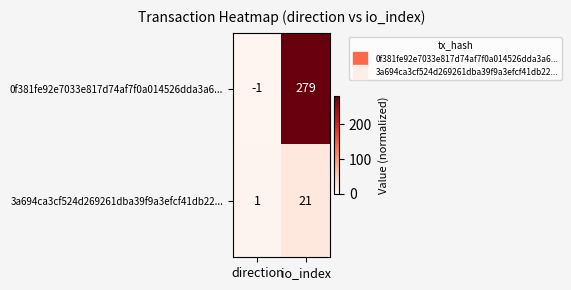

At which category does the chart reach its minimum across all series?

direction